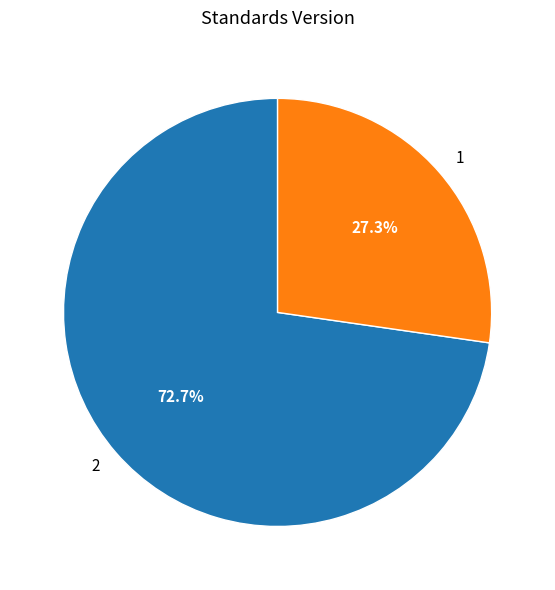

Rank the categories by value from lowest to highest.

1, 2